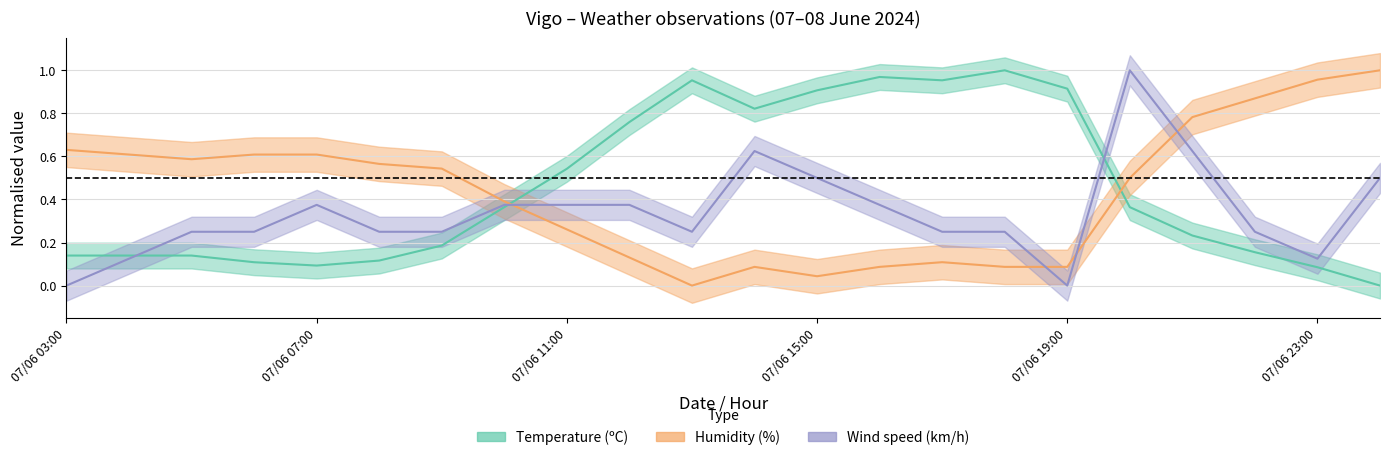

What position from the right is 17?

5